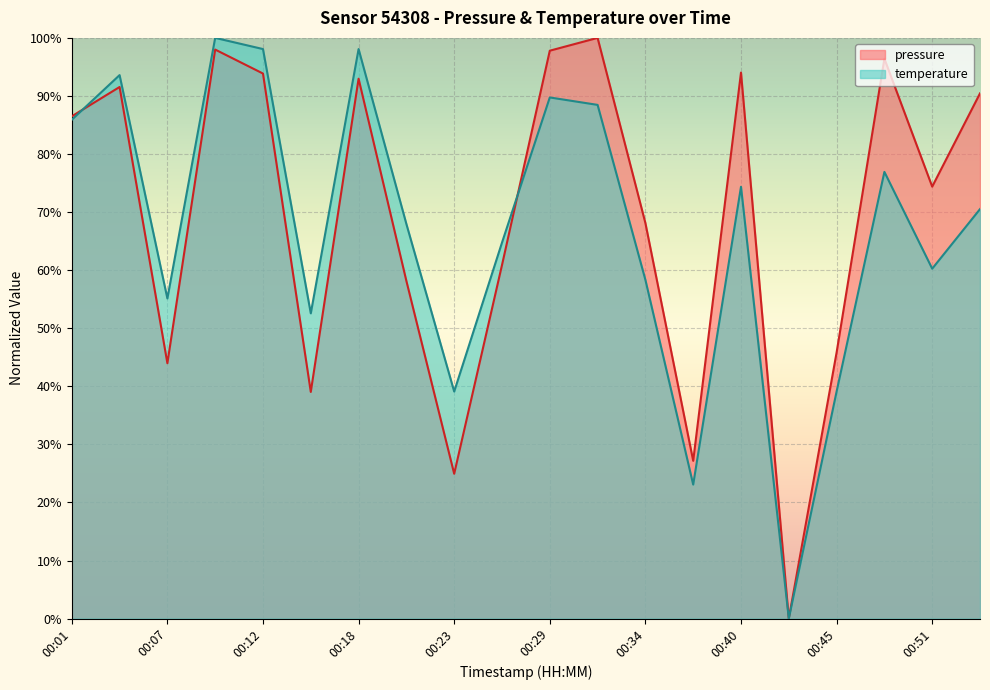

After their last crossing, which series has the higher values: pressure or temperature?

pressure